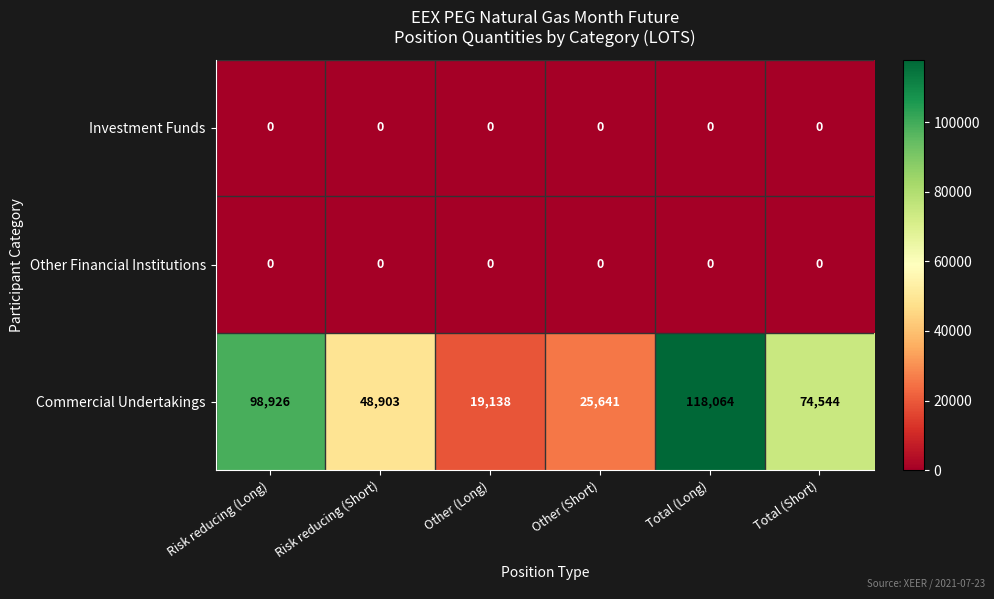

How many categories are shown in the chart?

6